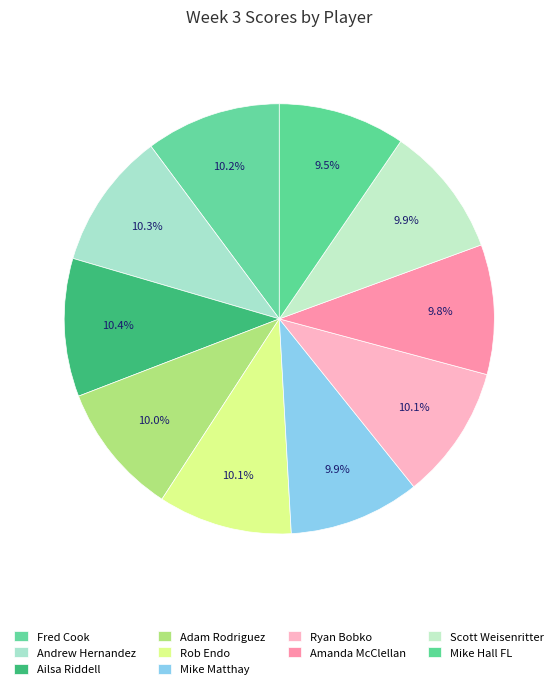

Does Rob Endo account for over 50% of the chart?

No